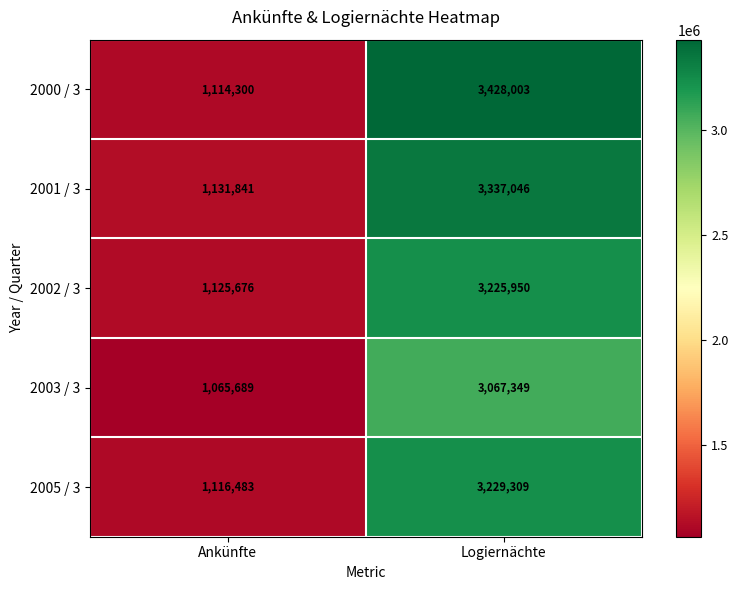

Which category has the highest value in the 2000 / 3 series?

Logiernächte